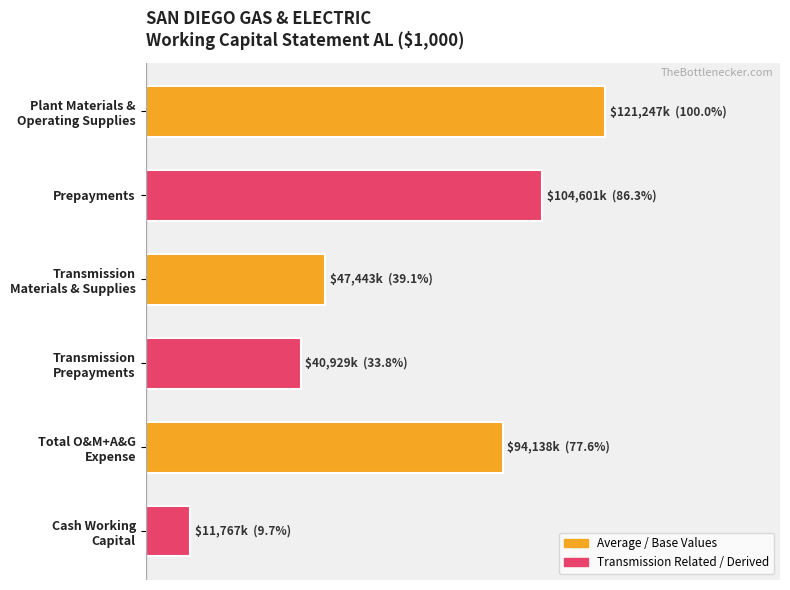

Are the bars grouped side by side (vs. stacked)?

No